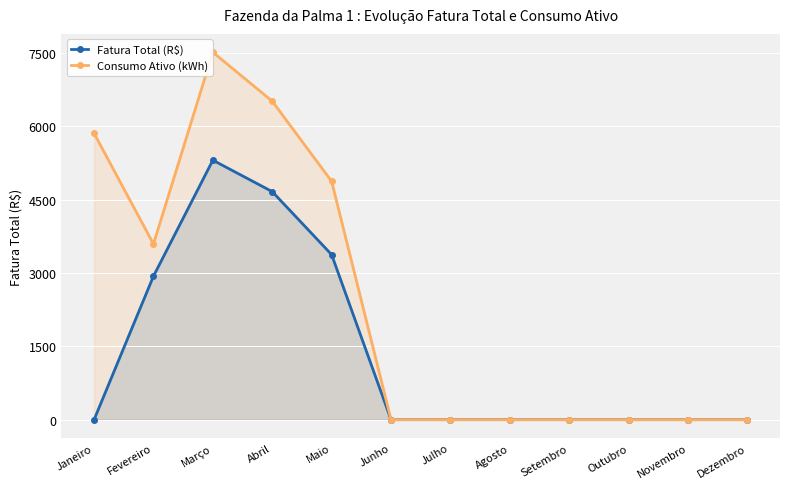

At how many categories does at least one series exceed 1769?

5